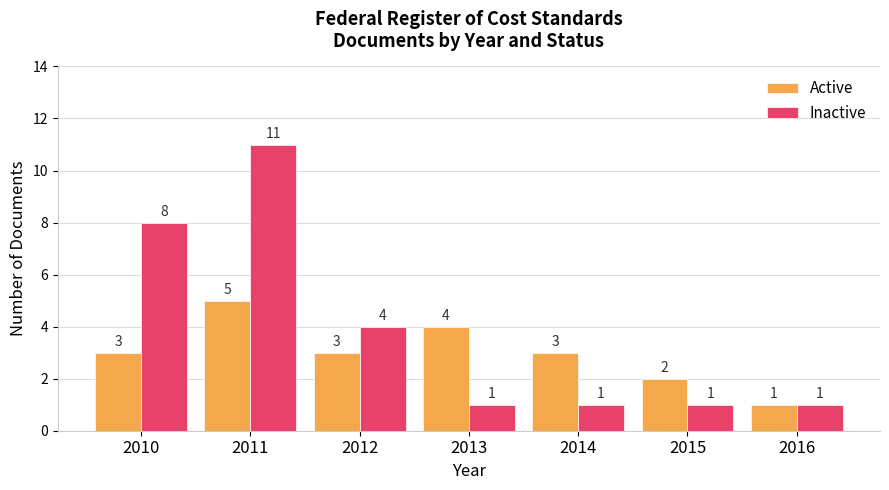

Reading left to right, transcribe all the data shown in this chart.

Active: 2010=3	2011=5	2012=3	2013=4	2014=3	2015=2	2016=1
Inactive: 2010=8	2011=11	2012=4	2013=1	2014=1	2015=1	2016=1